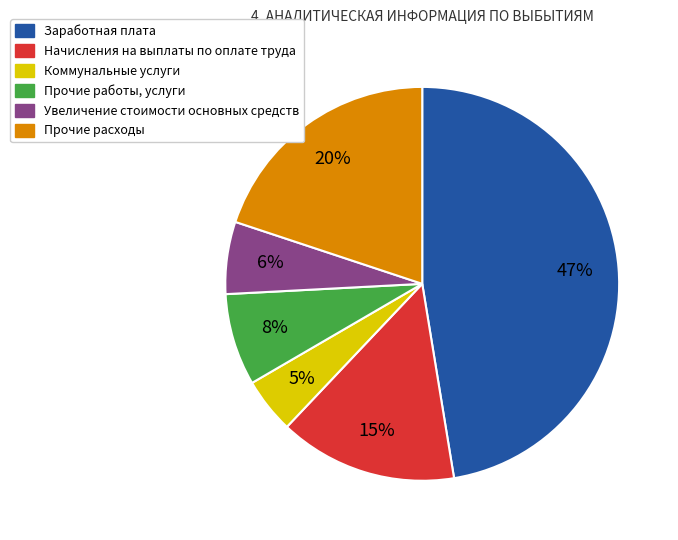

Which category has the smallest portion of the pie?

Коммунальные услуги